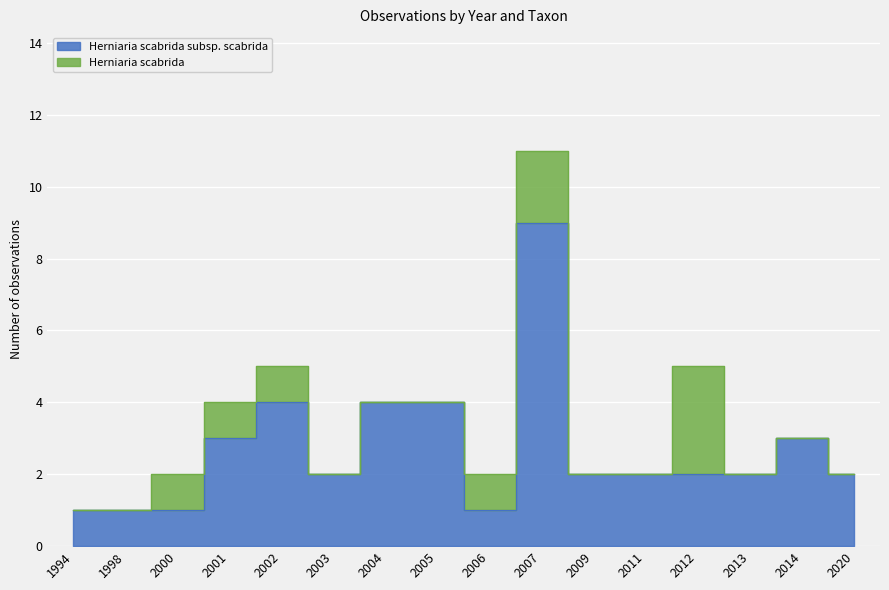

How many points are higher than both their immediate neighbors (excluding endpoints)?

3